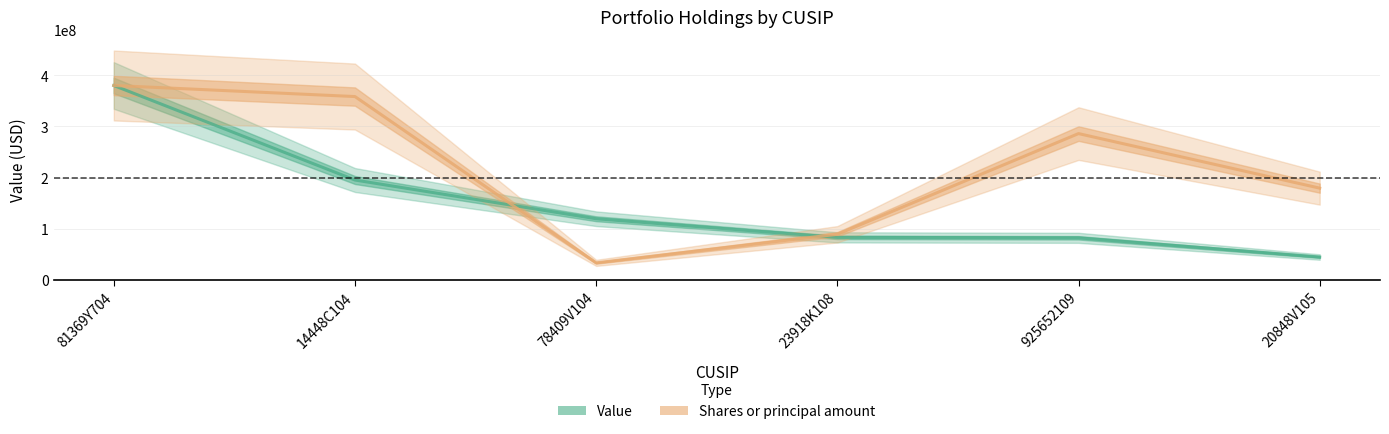

Reading left to right, list all the values displayed in this chart.

Value: 81369Y704=380175000.0	14448C104=195209556.0	78409V104=119435720.0	23918K108=83013410.0	925652109=82112547.0	20848V105=44537981.0
Shares or principal amount: 81369Y704=380175000.0	14448C104=358520738.9	78409V104=33136458.5	23918K108=89028874.6	925652109=286067697.1	20848V105=179319321.9